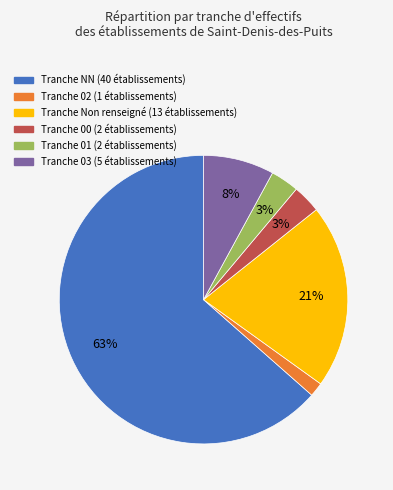

To the nearest percent, what is the average slice percentage?

17%